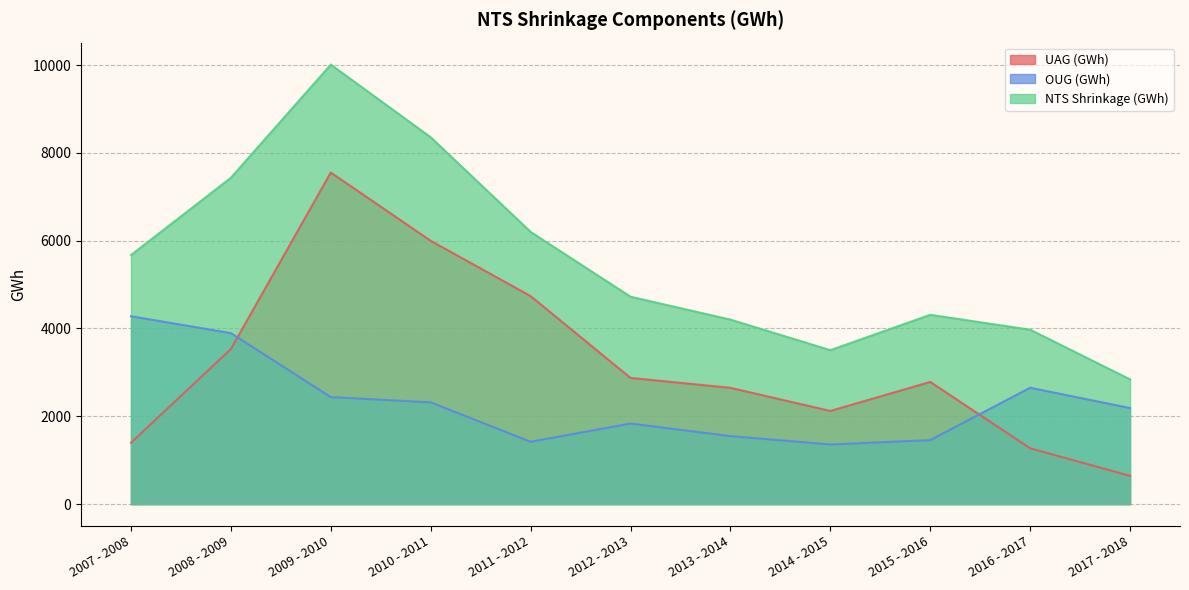

True or false: NTS Shrinkage (GWh) and OUG (GWh) intersect in this chart.

False